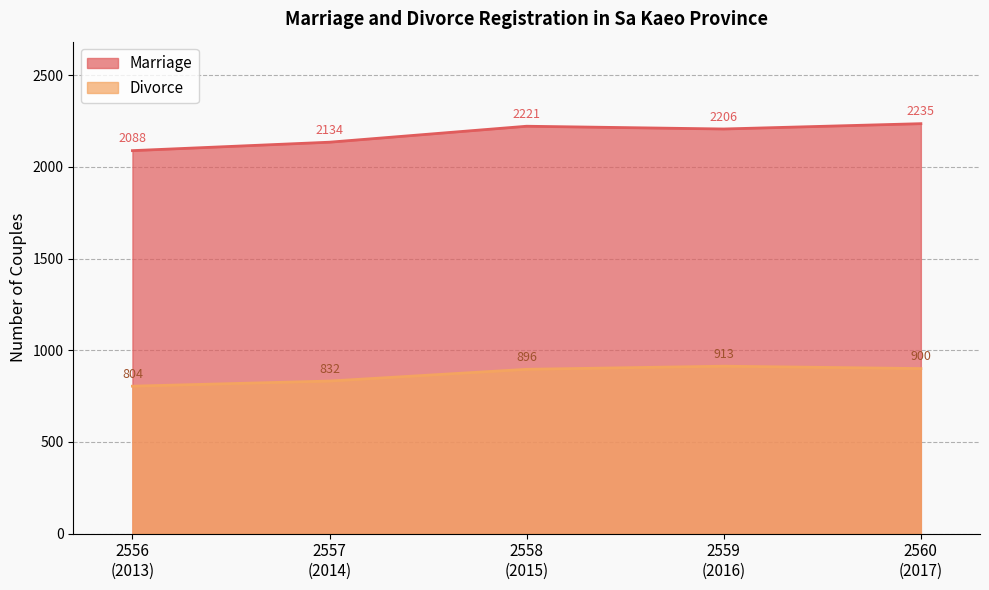

True or false: Divorce and Marriage cross at least once.

False